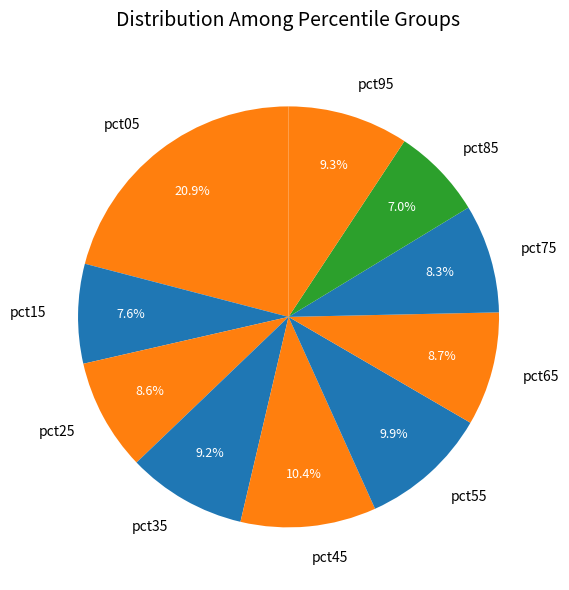

True or false: pct35 accounts for 9% of the total.

True